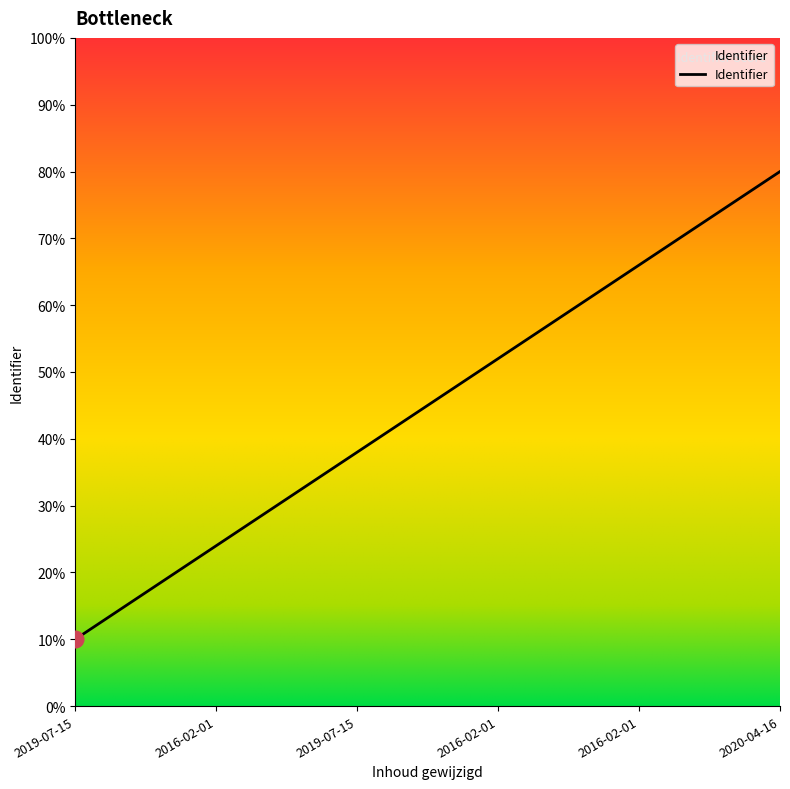

Rank the categories by value from lowest to highest.

2019-07-15, 2016-02-01, 2019-07-15, 2016-02-01, 2016-02-01, 2020-04-16